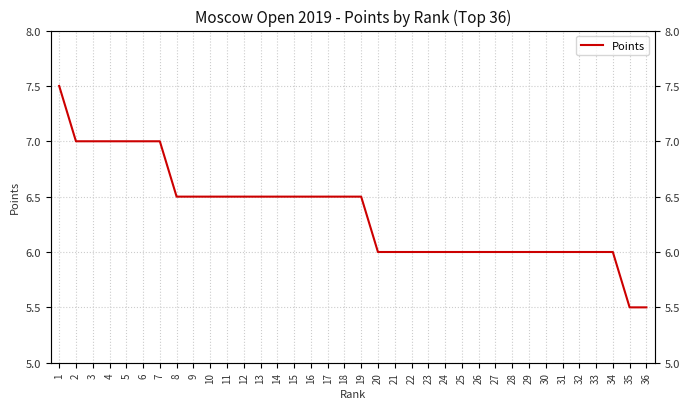

What is the value of the 31st point from the left?

6.0